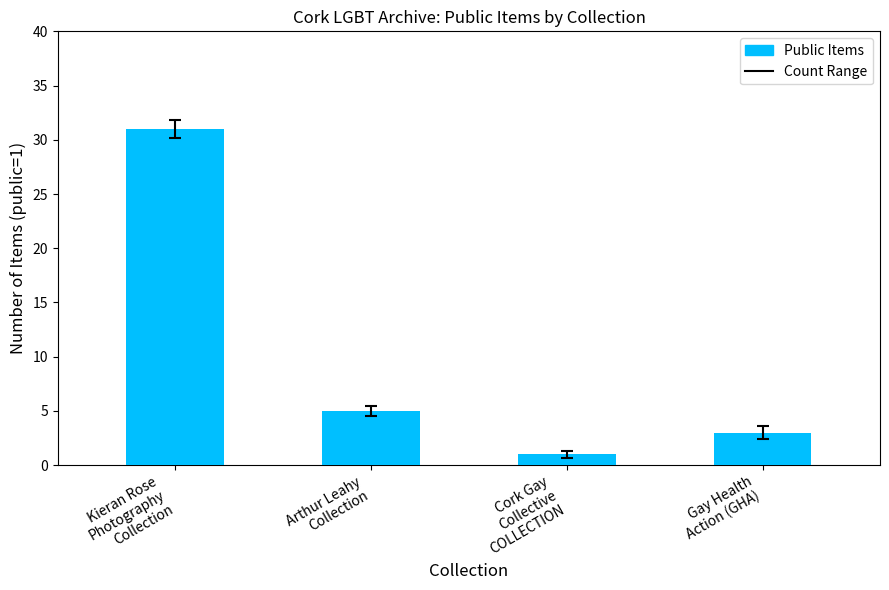

How many bars are there in total?

4